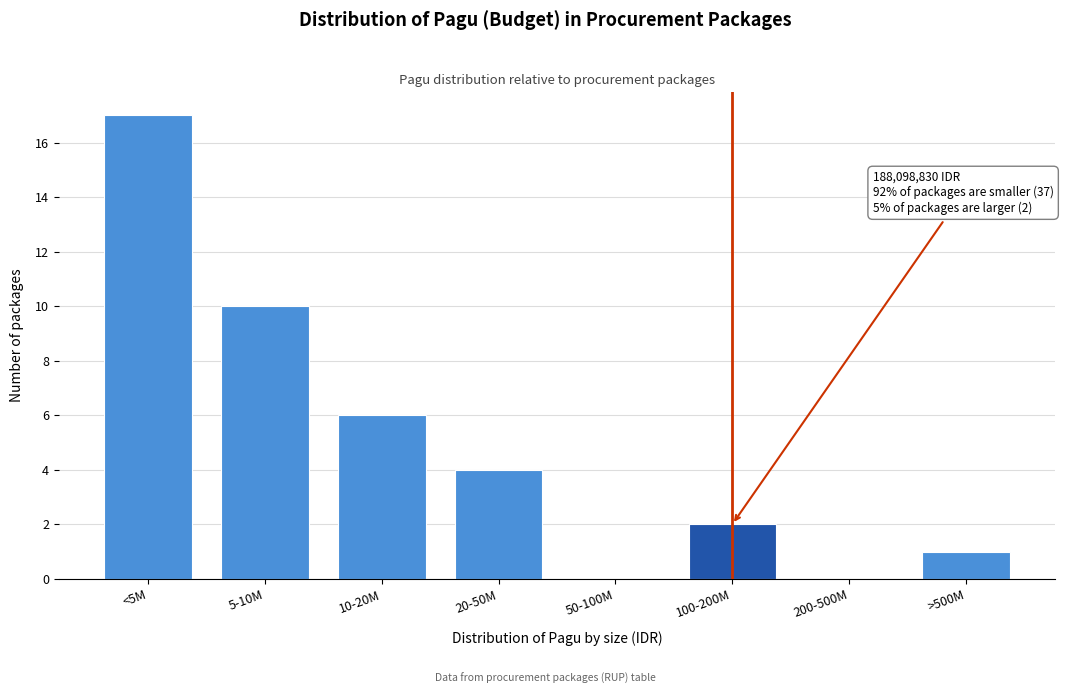

Reading right to left, extract all data points from this chart.

>500M=1	200-500M=0	100-200M=2	50-100M=0	20-50M=4	10-20M=6	5-10M=10	<5M=17